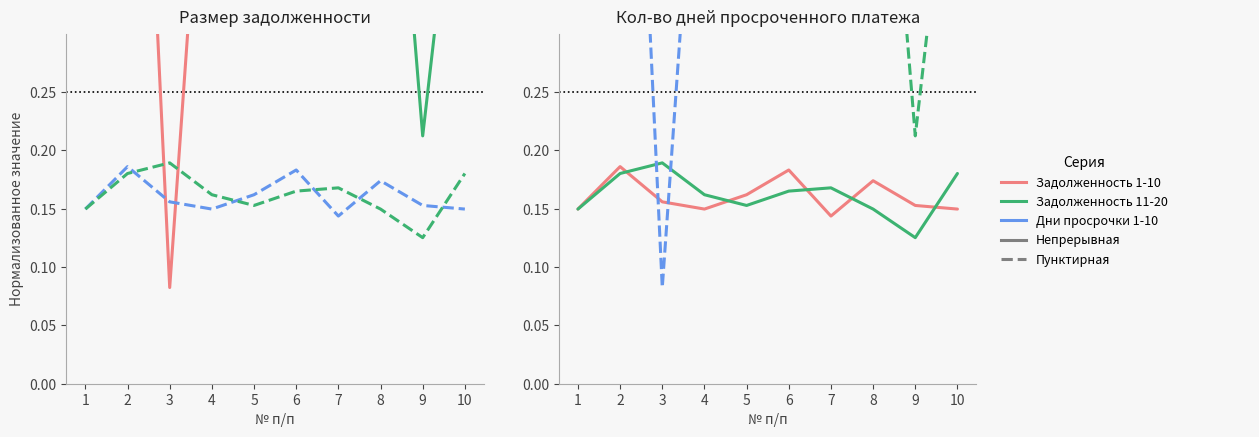

Which category has the highest value in the Задолженность (1-10) series?

2